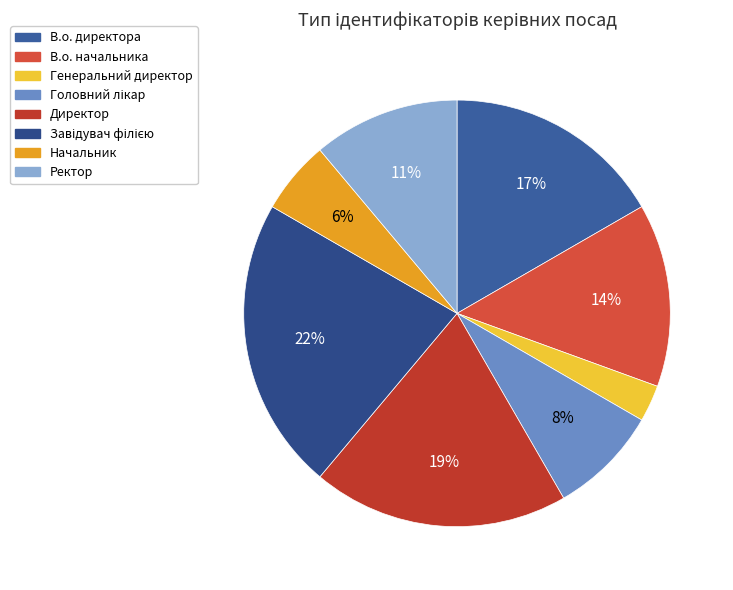

How many slices are in this pie chart?

8